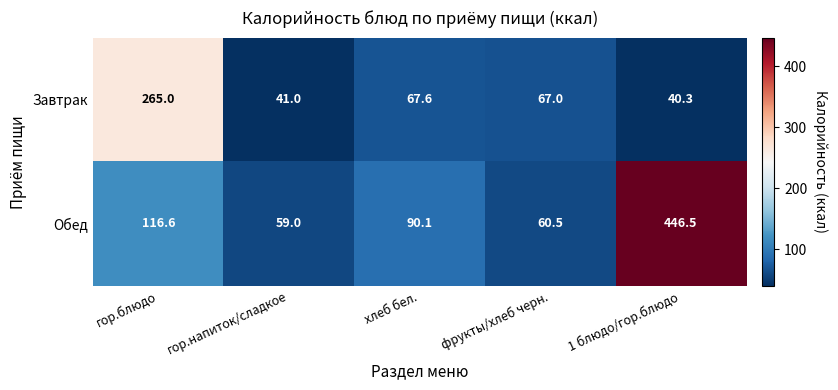

Count the number of data series in this chart.

2